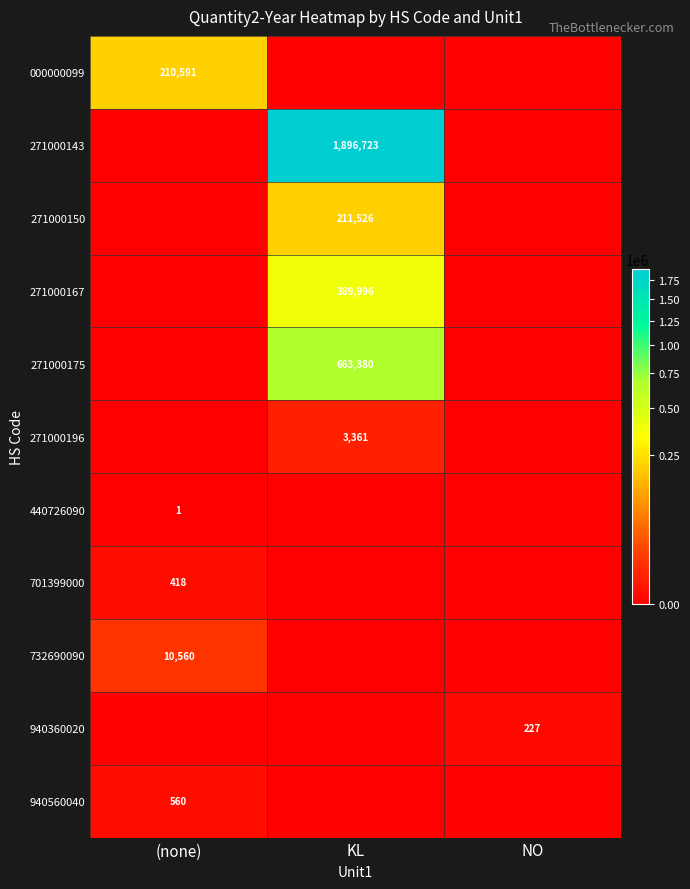

The 271000150 series shows 101090 at KL. True or false?

False